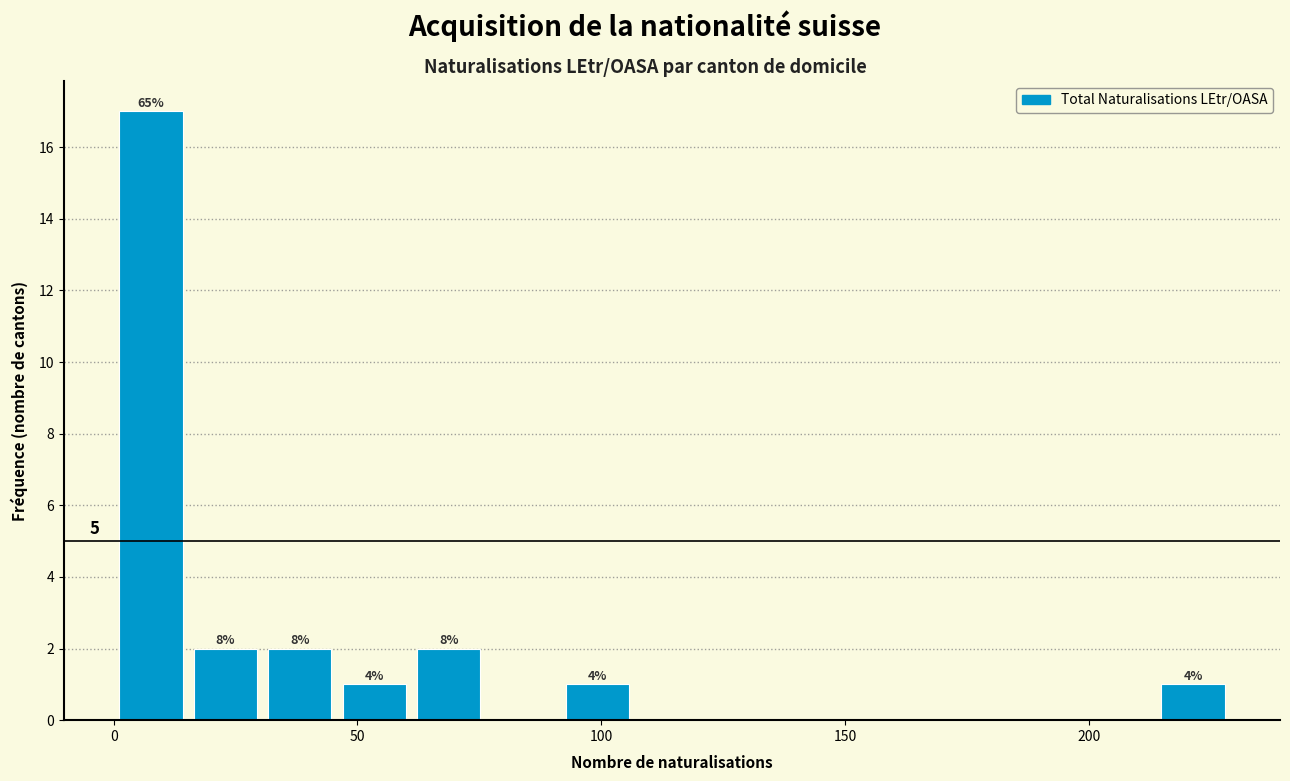

Around what value on the x-axis is the tallest bar? Give the approximate position of its centre, as read against the axis.

10